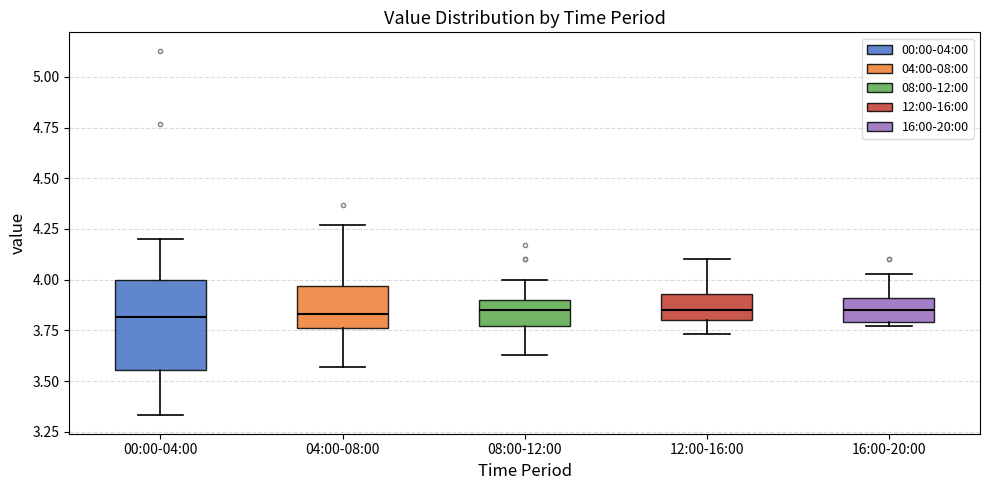

Reading left to right, transcribe this box plot: for each box, give where its median line is, the range the box spans, and where its two whiskers end, as read against the y-axis. The values are not printed on the chart, so give them approximately, as read against the axis.

00:00-04:00: median 3.80, box 3.55 to 4.00, whiskers 3.35 to 4.20
04:00-08:00: median 3.85, box 3.75 to 3.95, whiskers 3.55 to 4.25
08:00-12:00: median 3.85, box 3.75 to 3.90, whiskers 3.65 to 4.00
12:00-16:00: median 3.85, box 3.80 to 3.95, whiskers 3.75 to 4.10
16:00-20:00: median 3.85, box 3.80 to 3.90, whiskers 3.75 to 4.05